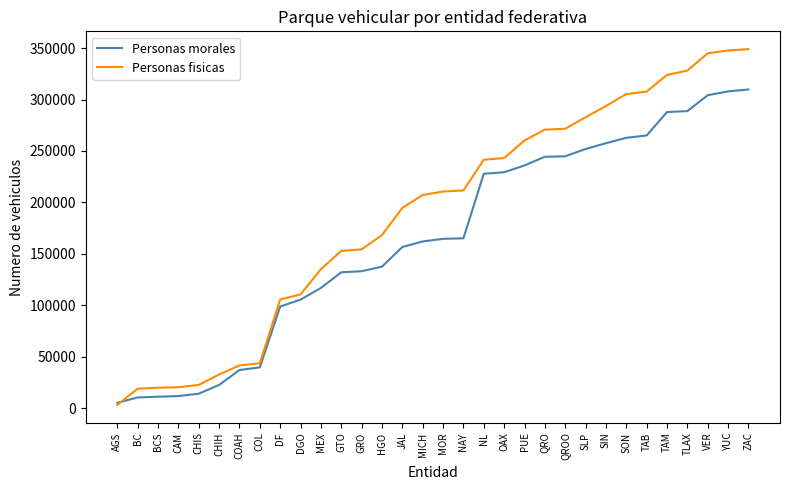

Rank the series at SIN from lowest to highest value.

Personas morales, Personas fisicas